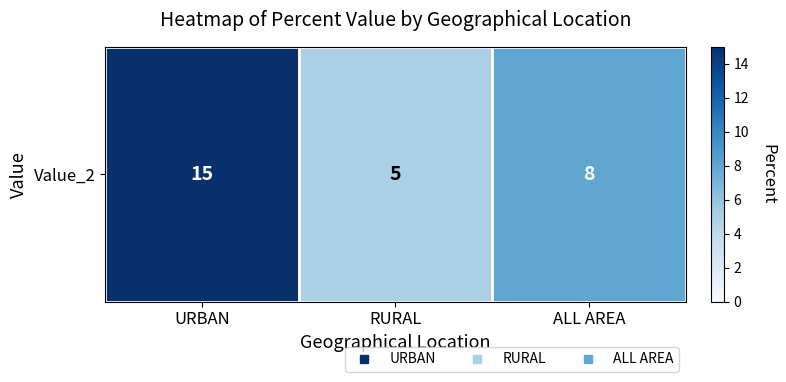

Count the number of categories in the chart.

3